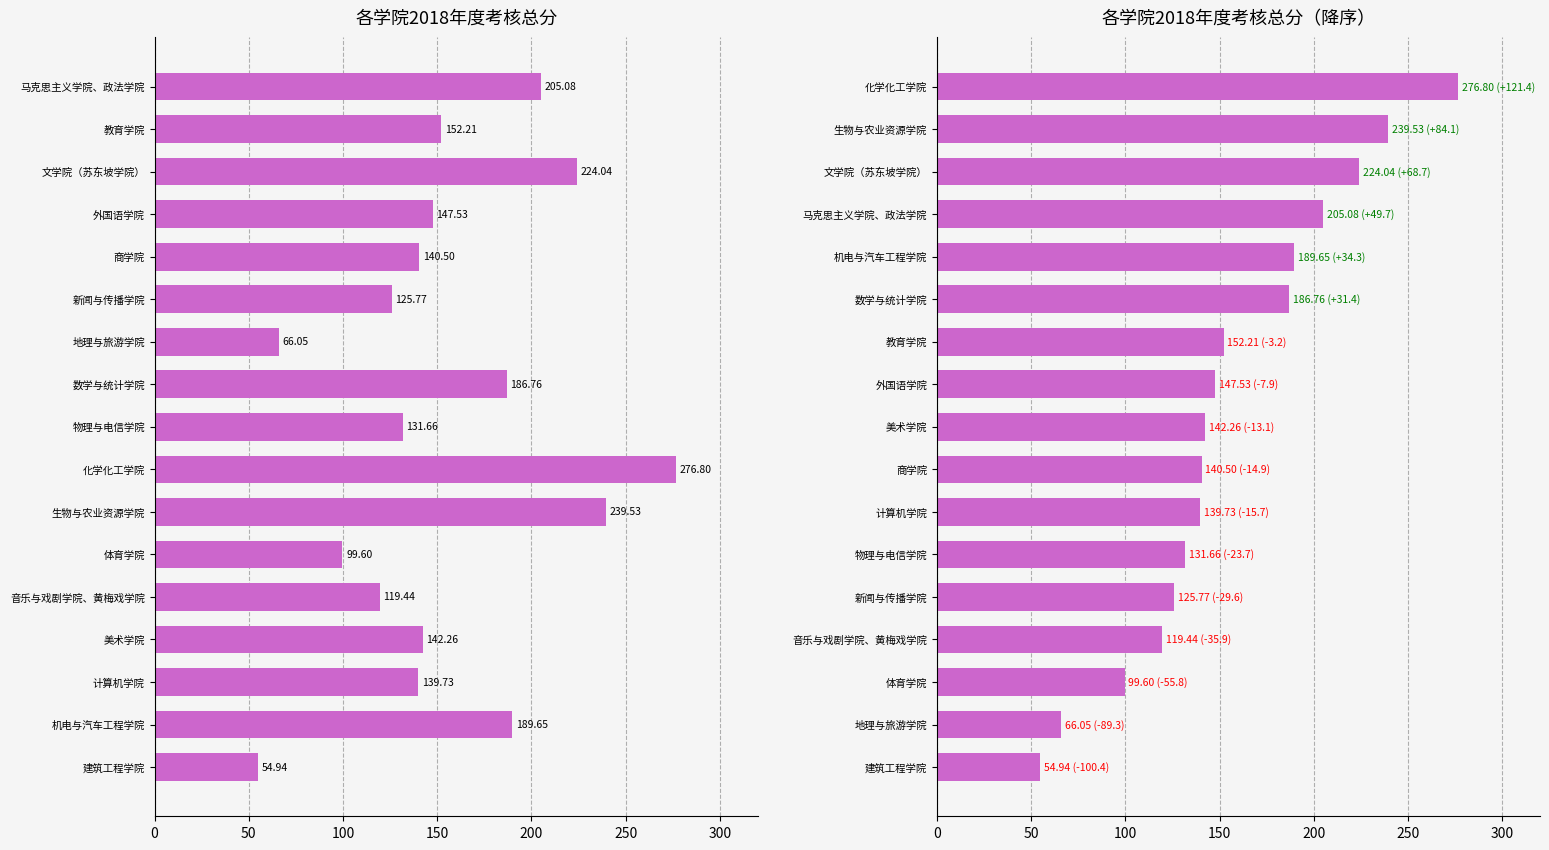

Read the 总分（降序） value at 计算机学院.

139.7